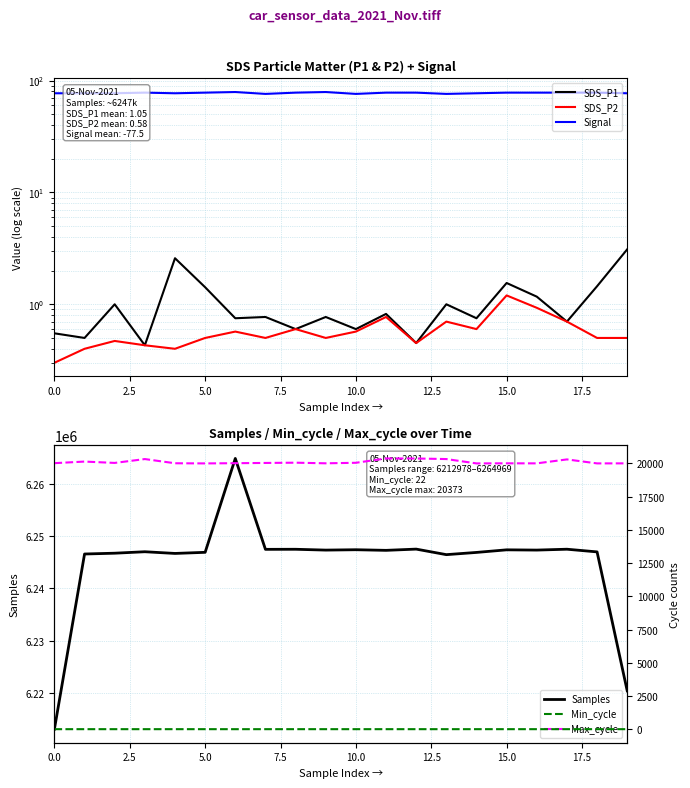

What is the approximate value of Signal at 11?

78.0